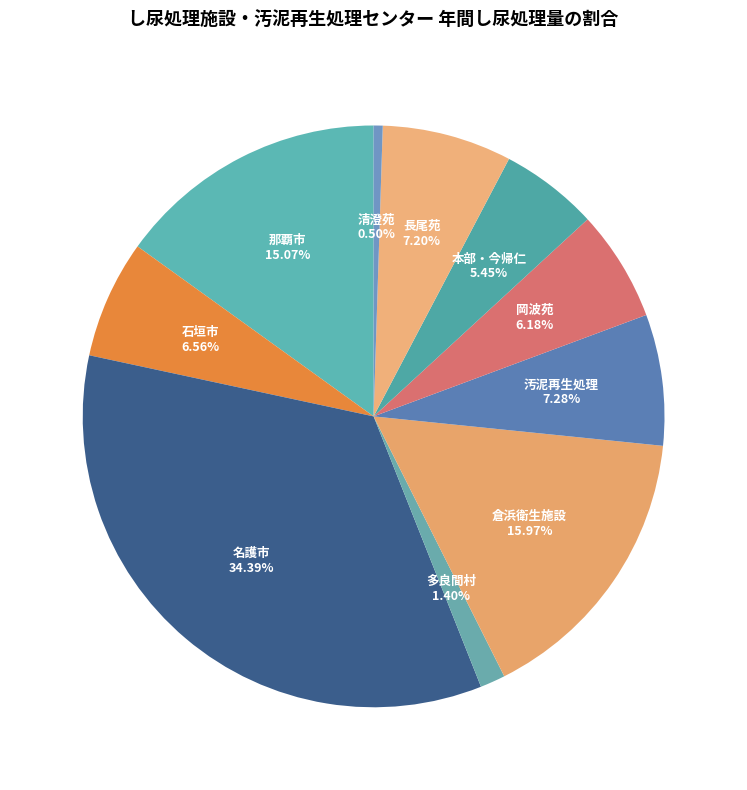

How many slices are in this pie chart?

10